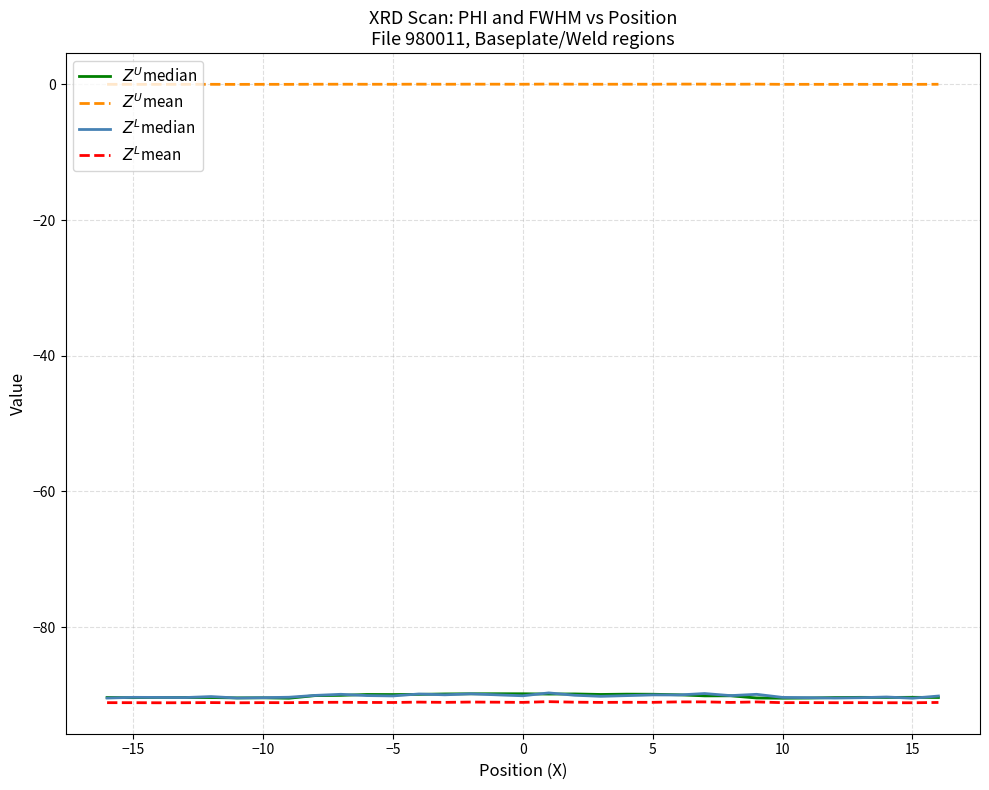

How many data points does each series have?

33